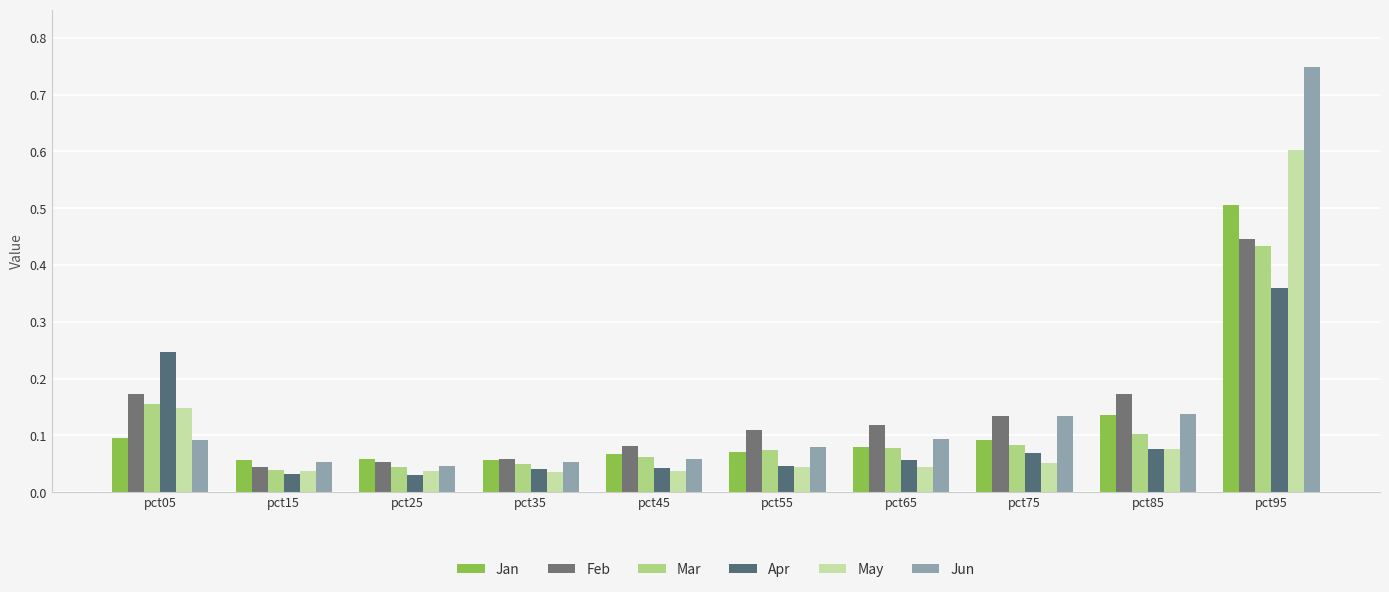

What are all the series names shown in the legend?

Jan, Feb, Mar, Apr, May, Jun